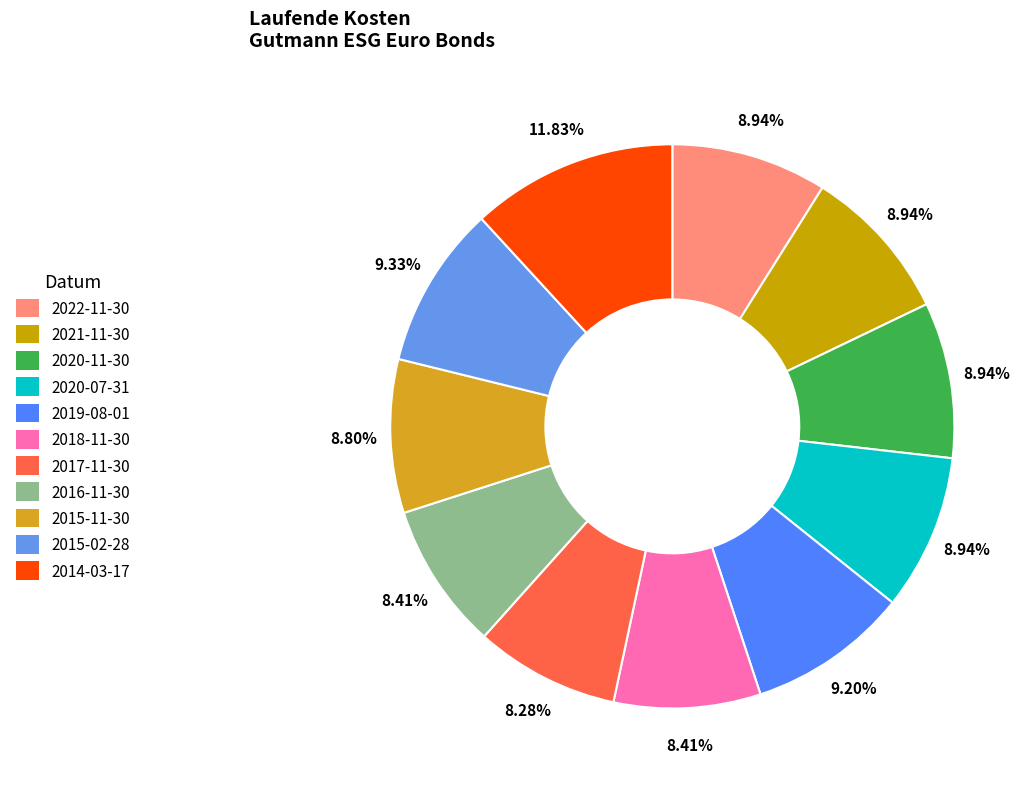

Count the number of slices in the pie.

11